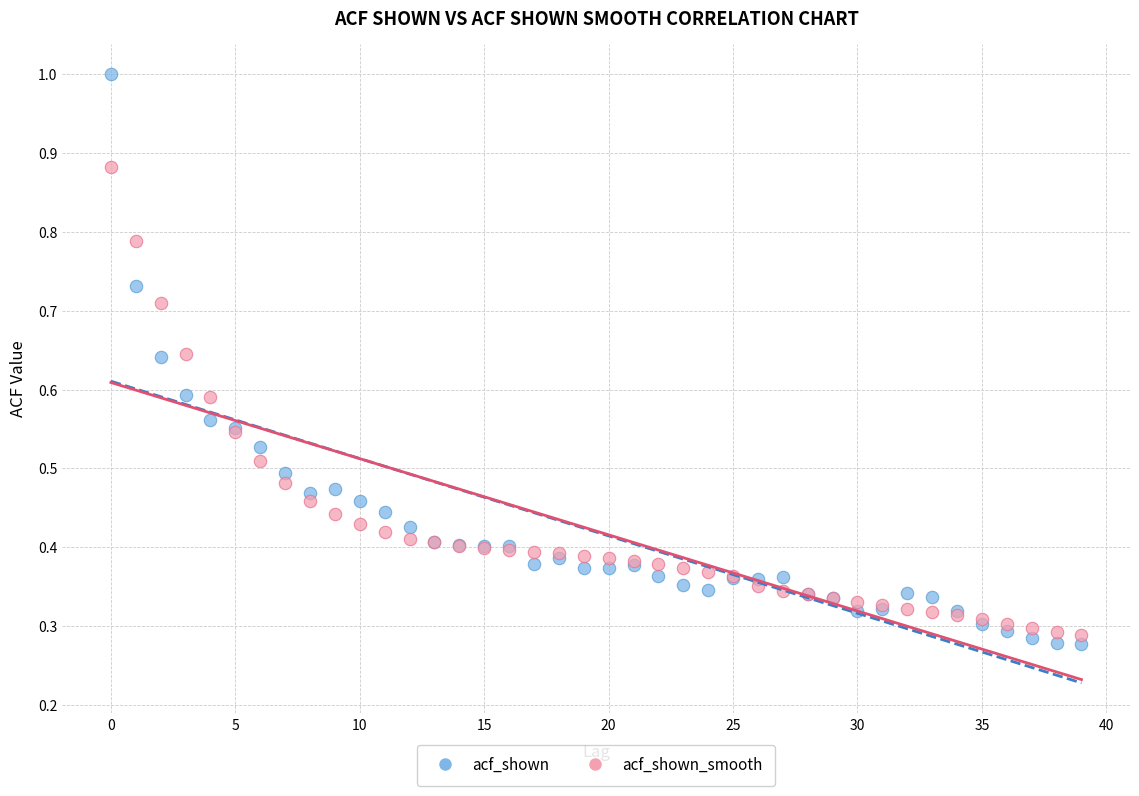

Which series reaches the maximum Y coordinate?

acf_shown